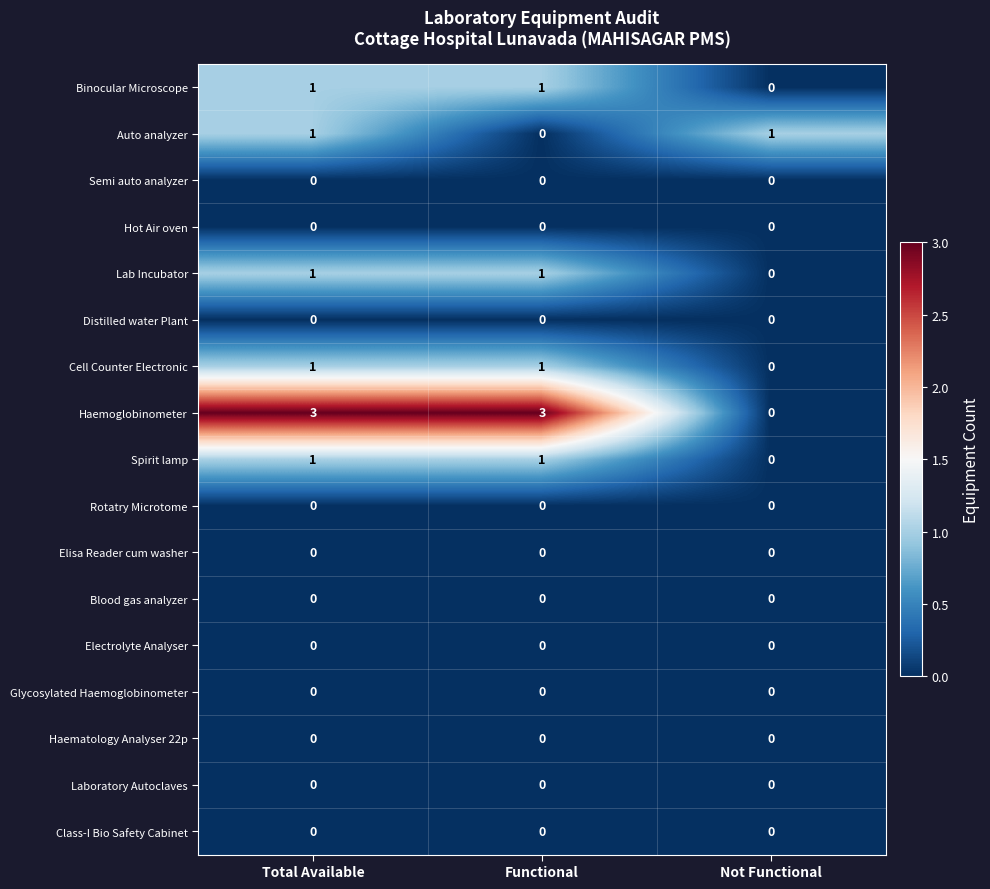

Is it true that Laboratory Autoclaves equals 0 at Not Functional?

True